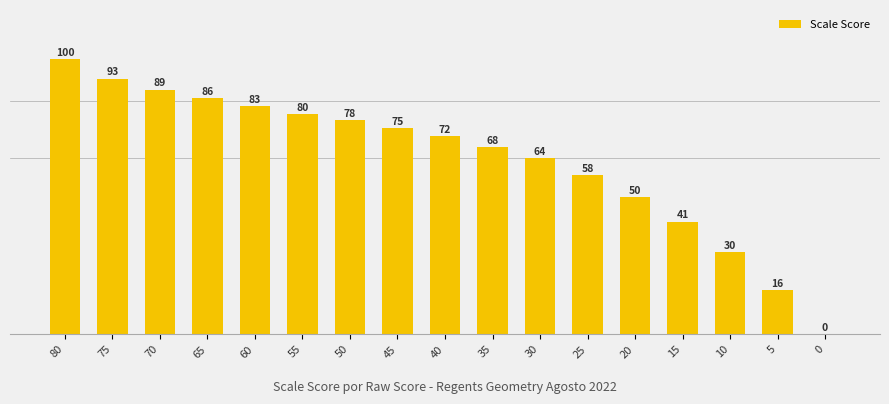

Does the chart contain stacked bars?

No